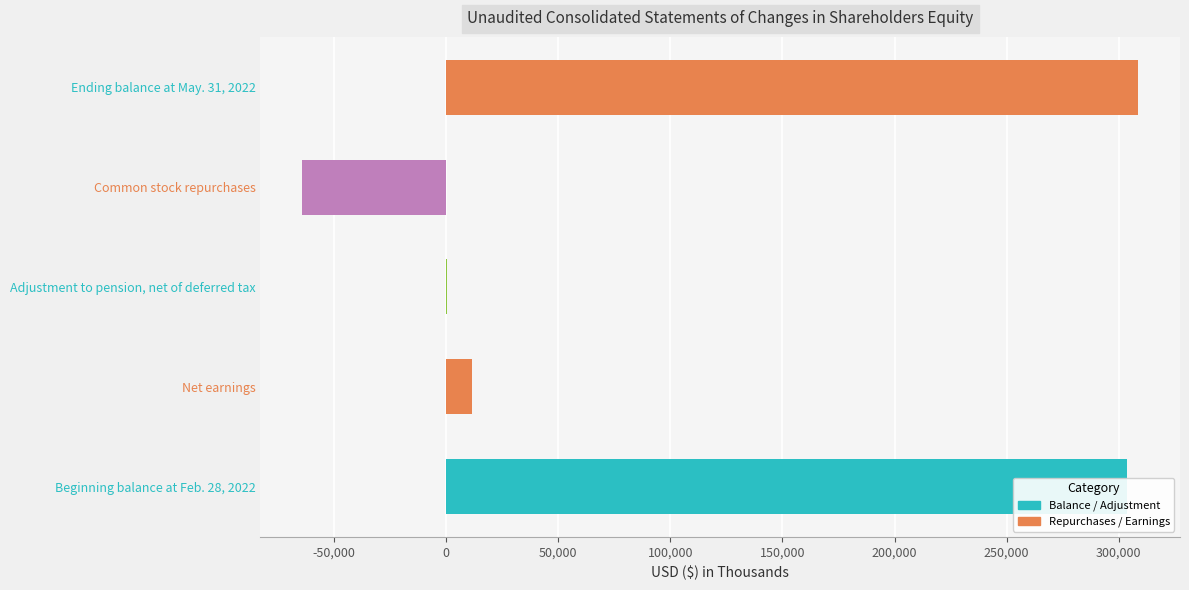

Is it true that the value at Beginning balance at Feb. 28, 2022 is 303815?

True